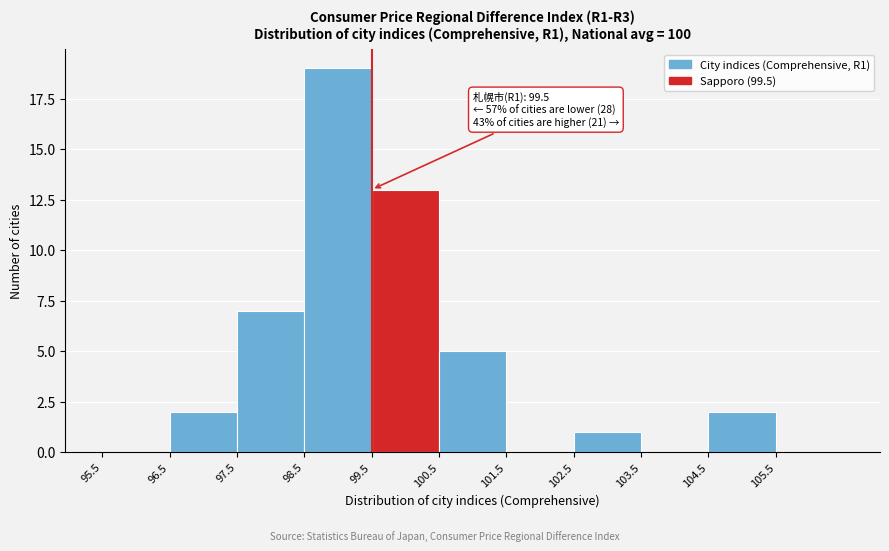

Which range on the x-axis has the tallest bar?

98.5 to 99.5